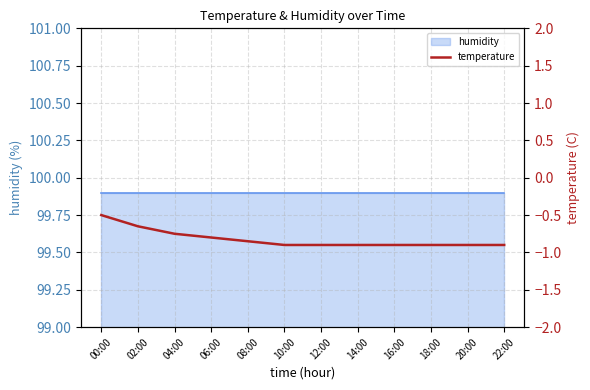

Between 02:00 and 16:00, which is larger?

02:00